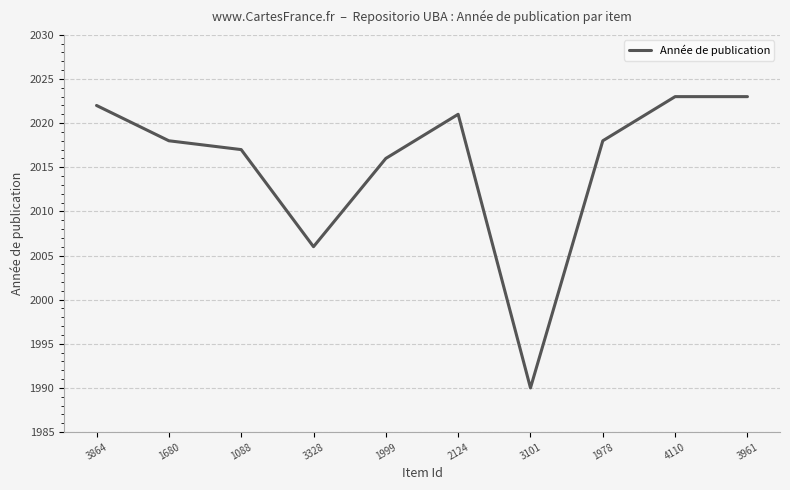

What is the change in value from 1999 to 3101?

-26